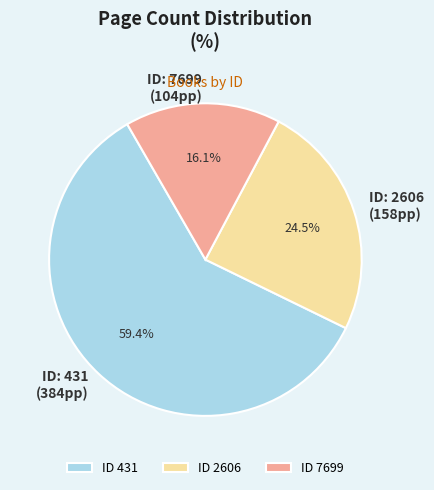

Is there any slice that represents more than half of the pie?

Yes